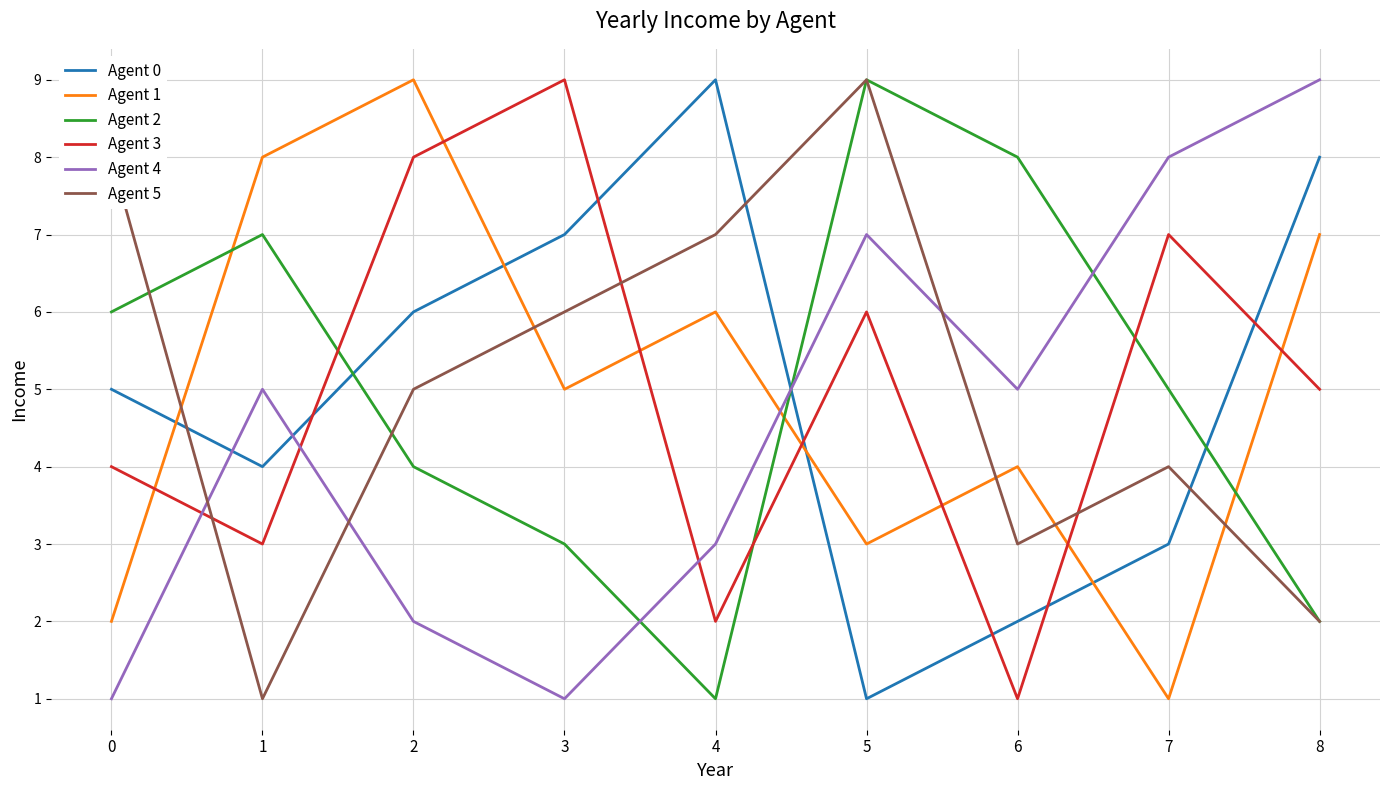

Where does the Agent 3 series first go above 5?

2